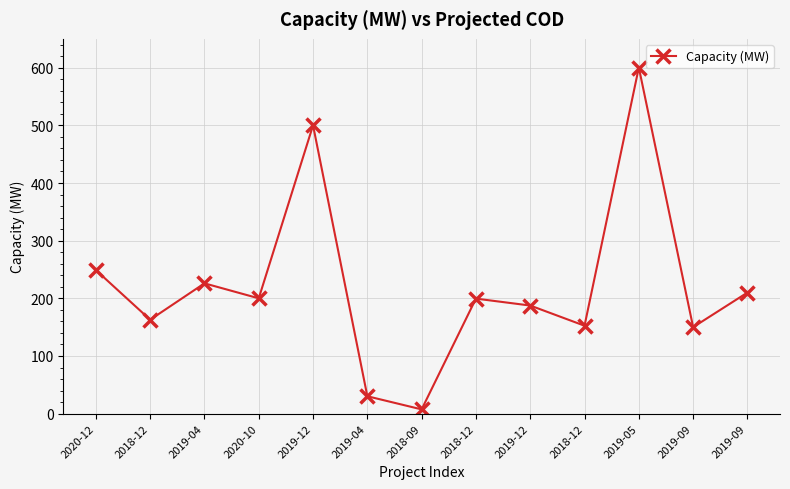

How many data points does each series have?

13